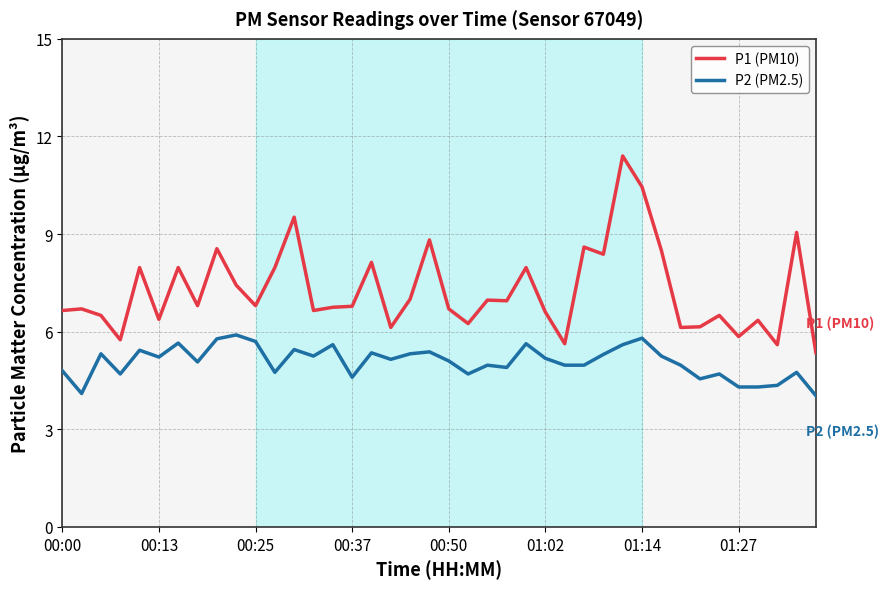

Which series has the largest total across all categories?

P1 (PM10)